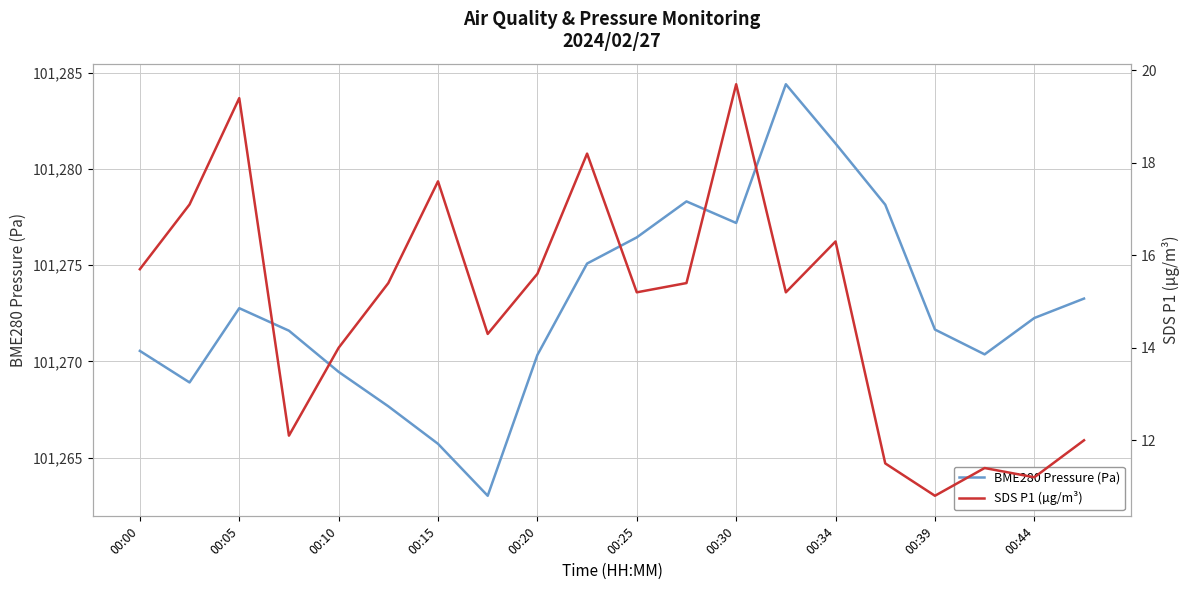

Reading left to right, what are all the values shown in this chart?

BME280 Pressure (Pa): 101270.6	101268.9	101272.8	101271.6	101269.5	101267.7	101265.7	101263.0	101270.3	101275.1	101276.4	101278.3	101277.2	101284.4	101281.3	101278.1	101271.7	101270.4	101272.3	101273.3
SDS P1 (µg/m³): 15.7	17.1	19.4	12.1	14.0	15.4	17.6	14.3	15.6	18.2	15.2	15.4	19.7	15.2	16.3	11.5	10.8	11.4	11.2	12.0